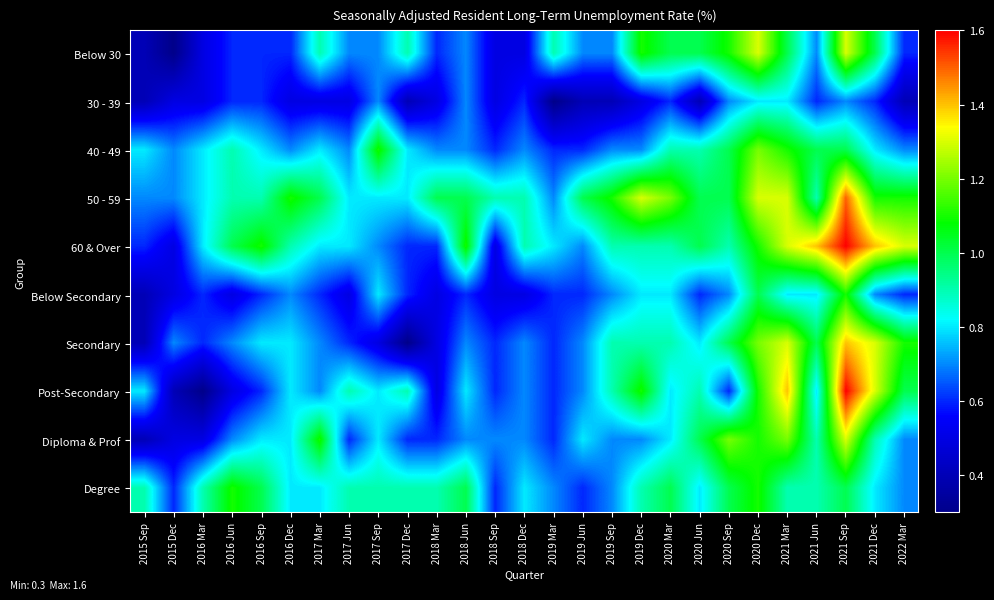

What is the greatest value displayed?

1.6